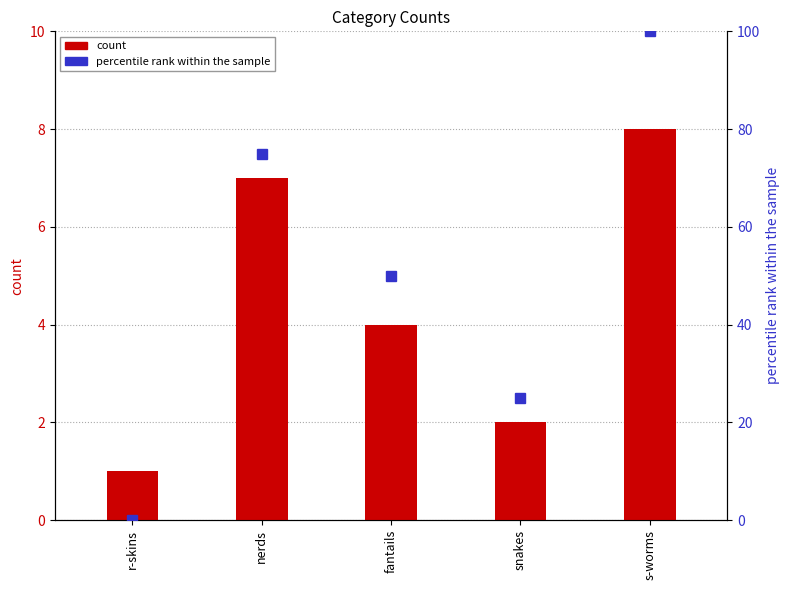

What is the difference between the maximum and minimum values in the percentile rank within the sample series?

100